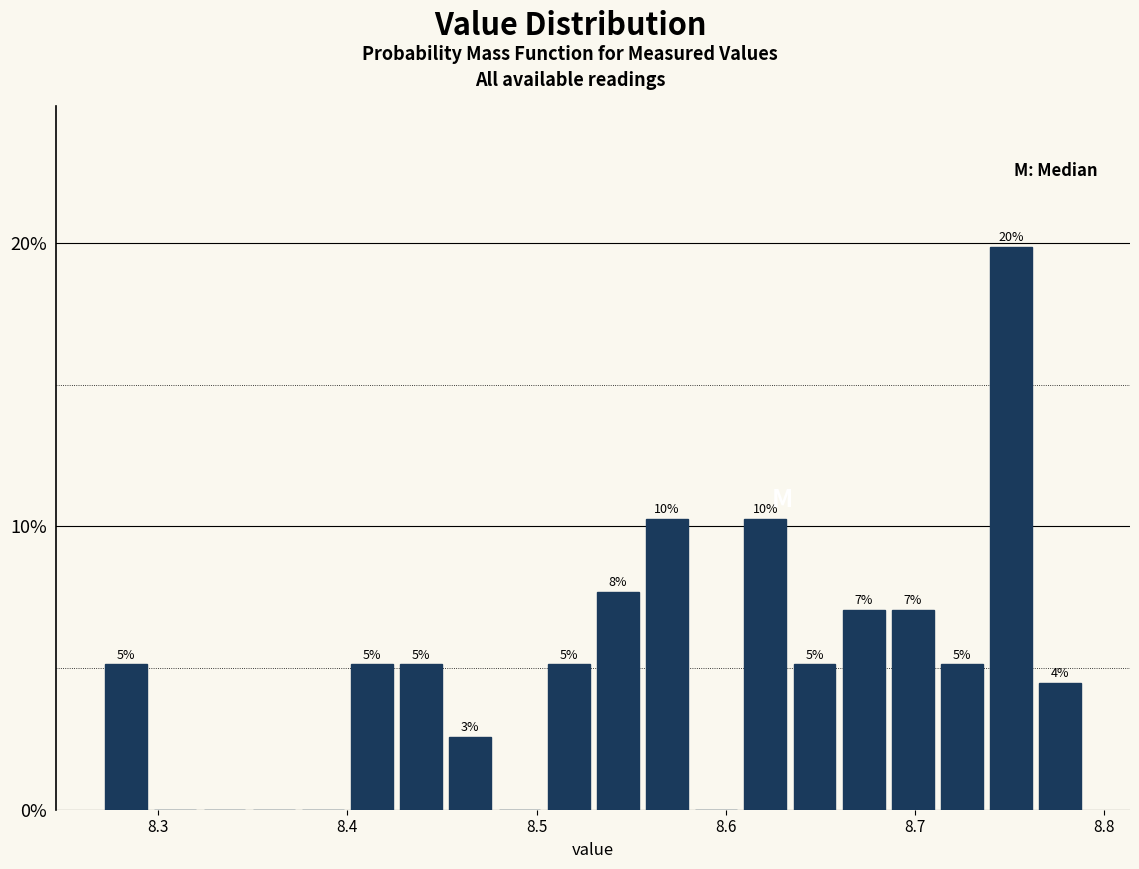

Read against the x-axis, roughly where is the centre of the tallest bar?

8.75